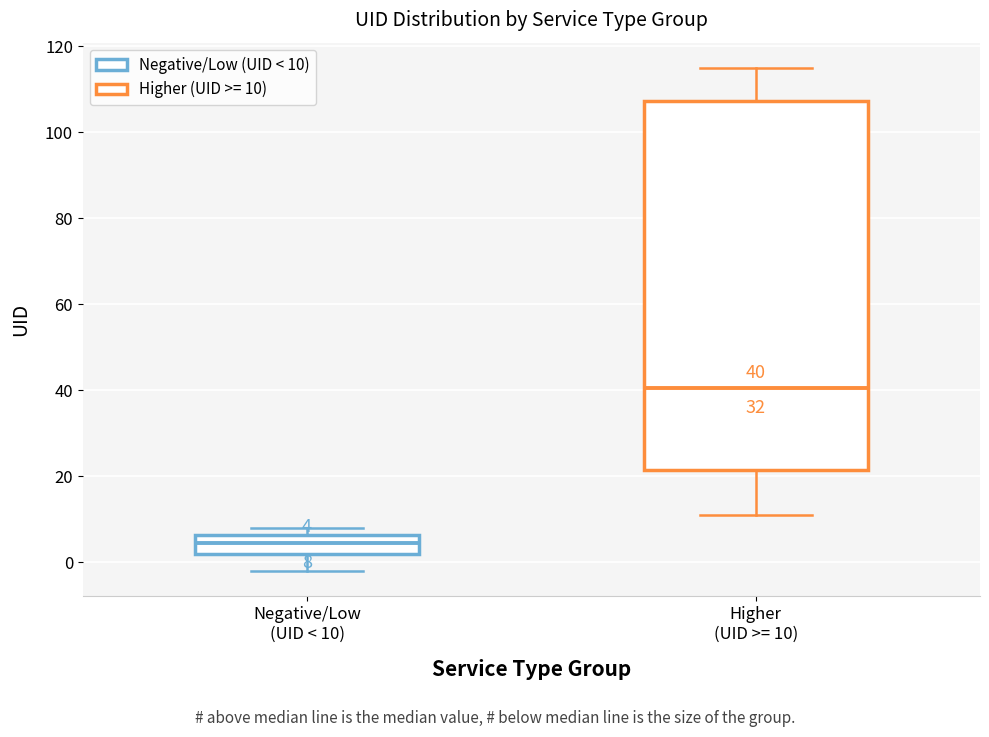

Which box's median line is the lowest?

Negative/Low (UID < 10)